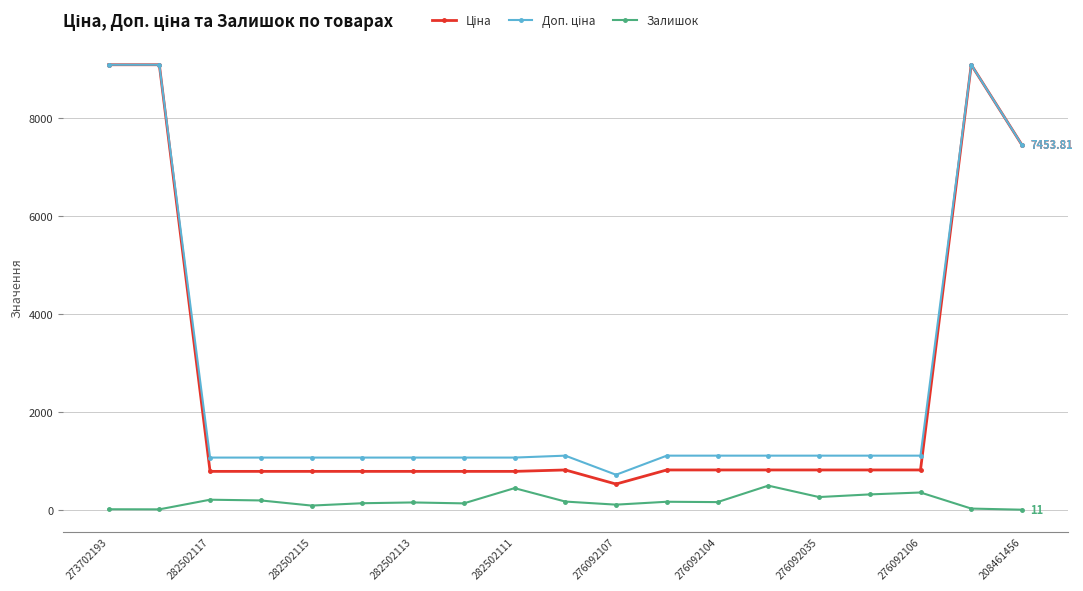

True or false: Залишок has more than 0 points higher than both neighbors.

True